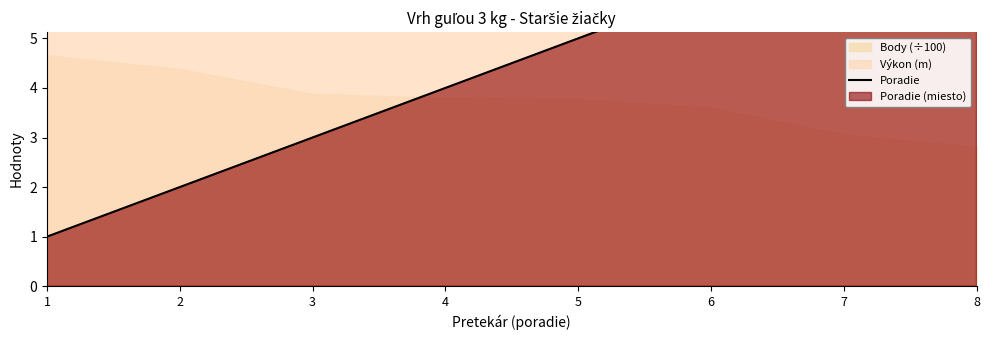

The value at 7 is 10. True or false?

False